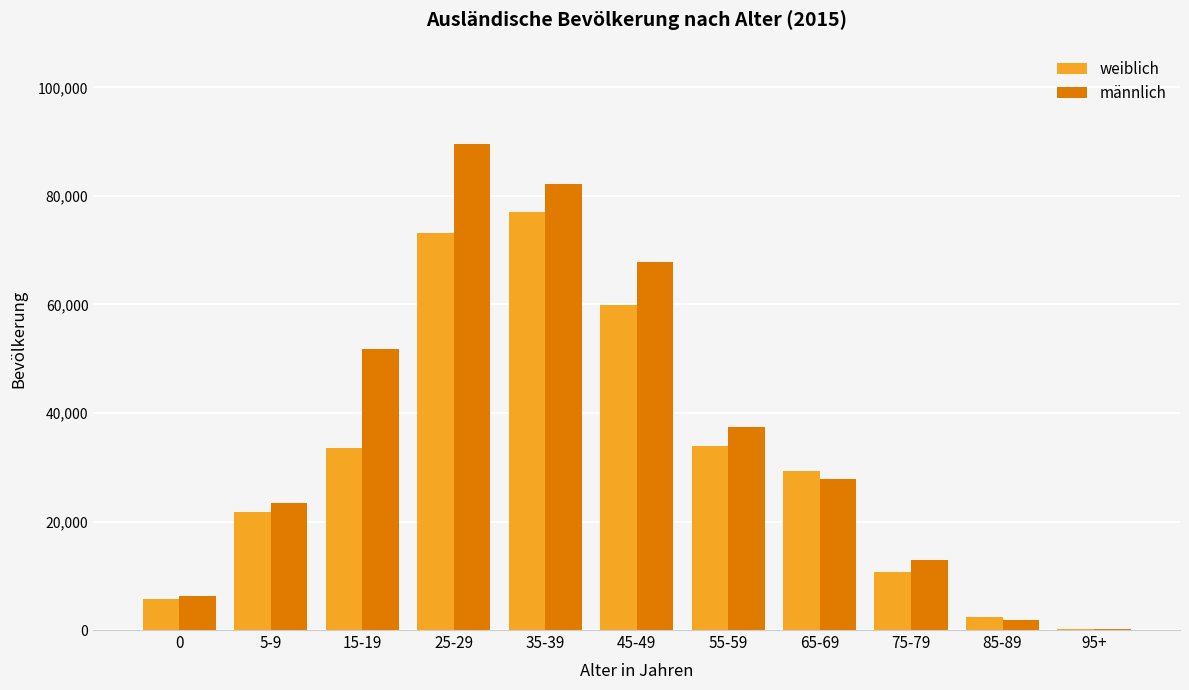

Which series has the largest range (max minus min)?

männlich